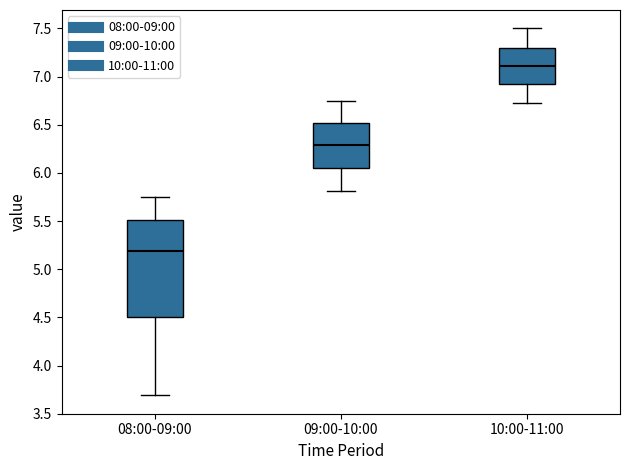

Reading left to right, transcribe this box plot: for each box, give where its median line is, the range the box spans, and where its two whiskers end, as read against the y-axis. The values are not printed on the chart, so give them approximately, as read against the axis.

08:00-09:00: median 5.20, box 4.50 to 5.50, whiskers 3.70 to 5.75
09:00-10:00: median 6.30, box 6.05 to 6.50, whiskers 5.80 to 6.75
10:00-11:00: median 7.10, box 6.95 to 7.30, whiskers 6.70 to 7.50